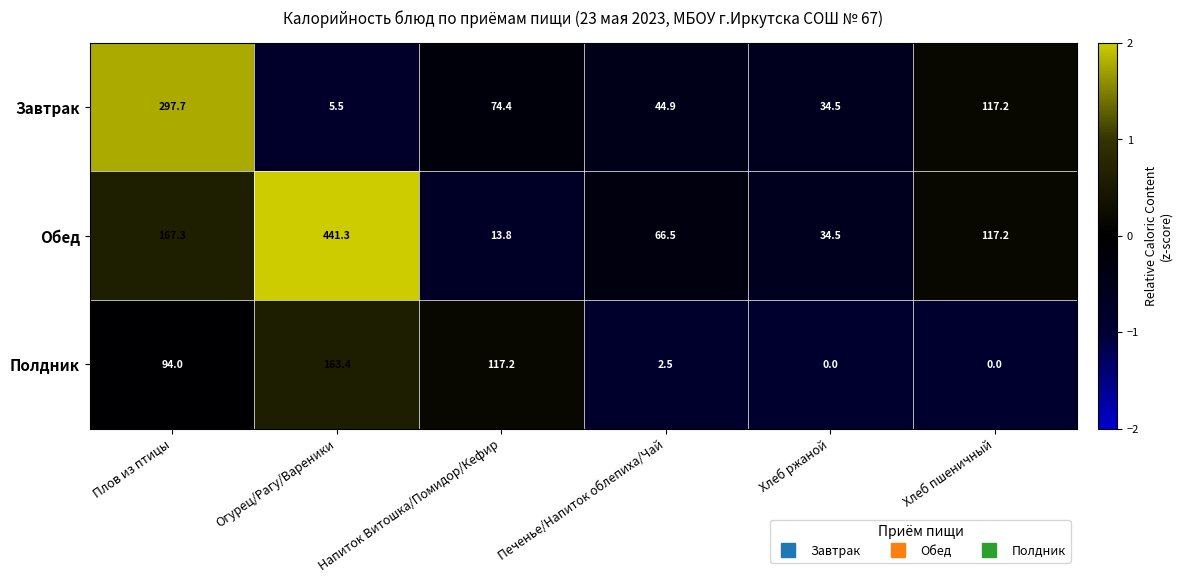

List the series in order of their overall mean, highest first.

Обед, Завтрак, Полдник